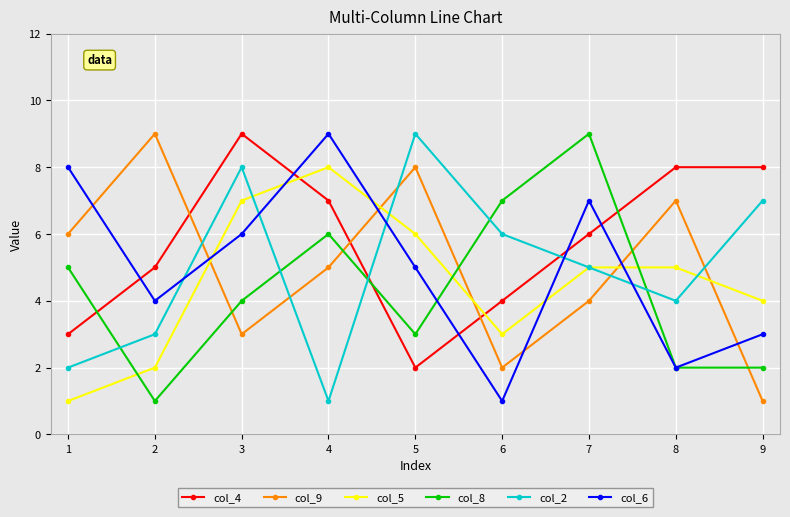

How many col_2 values are between 3 and 7?

5